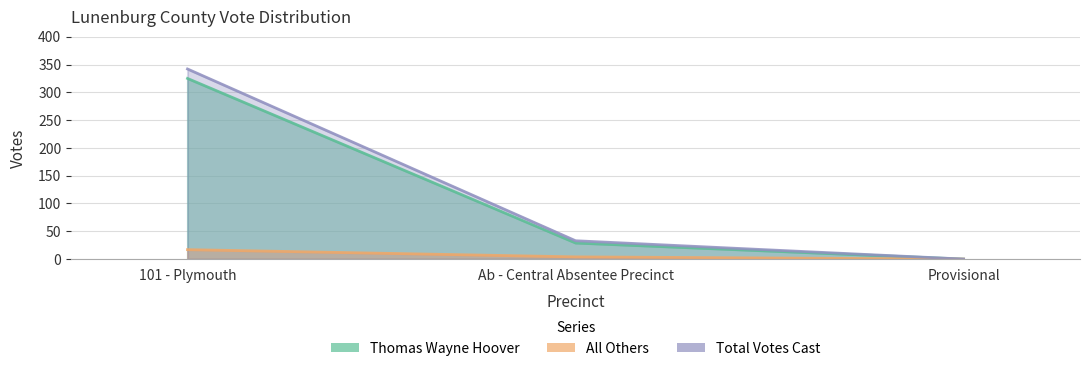

Which series has the largest range (max minus min)?

Total Votes Cast